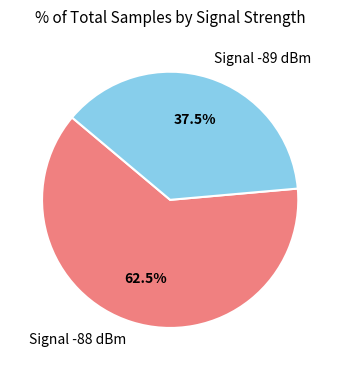

Does any single category account for the majority?

Yes